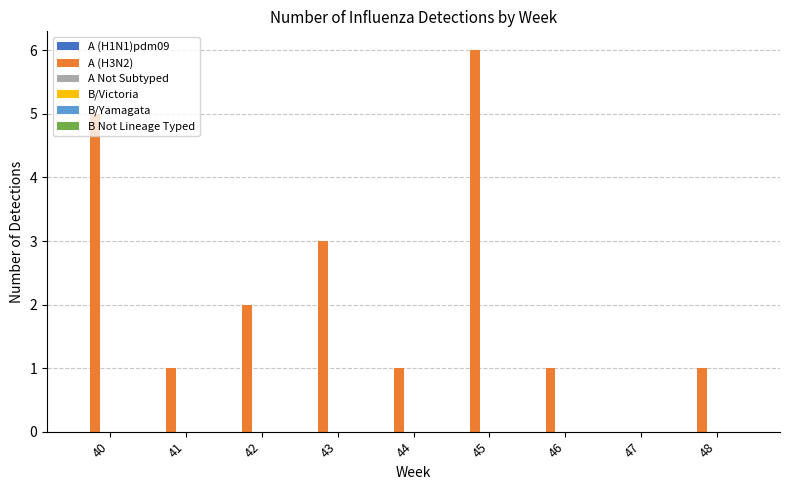

What is the change in value from 45 to 48?

-5